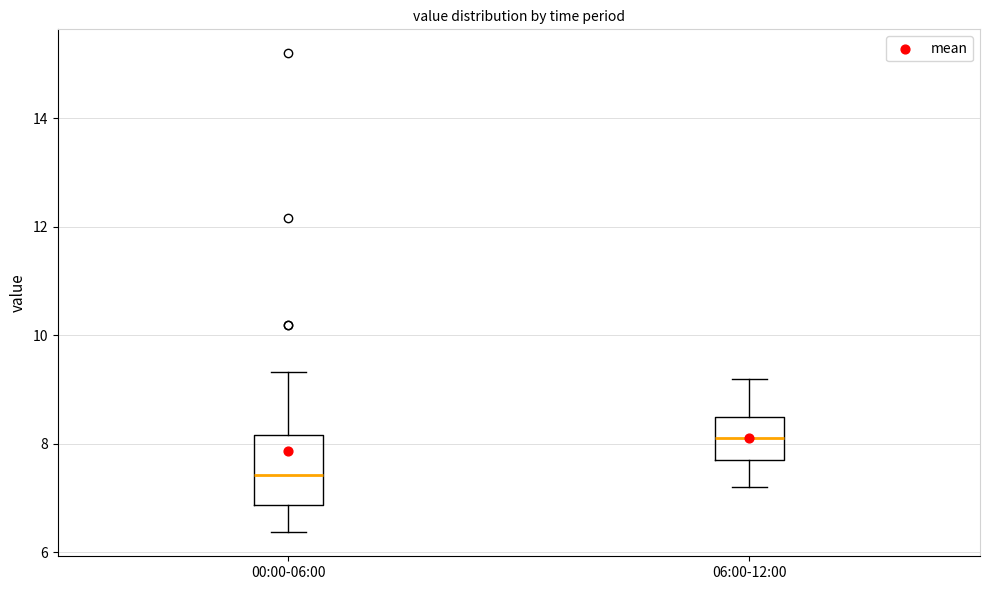

Where is the upper edge of the box for 06:00-12:00 on the y-axis? The values are not printed on the chart, so give them approximately, as read against the axis.

8.6